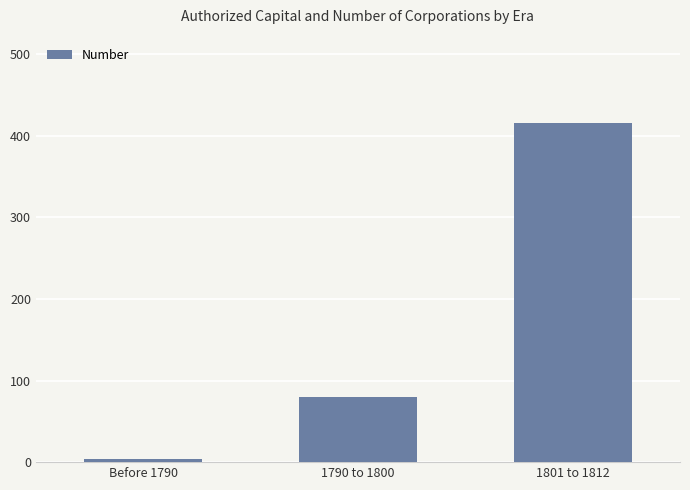

Where is the data nearest to the value 210?

1790 to 1800